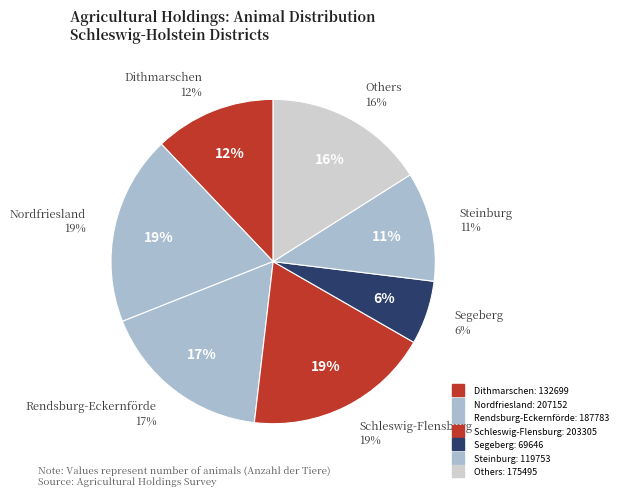

Is there a majority slice in this chart?

No